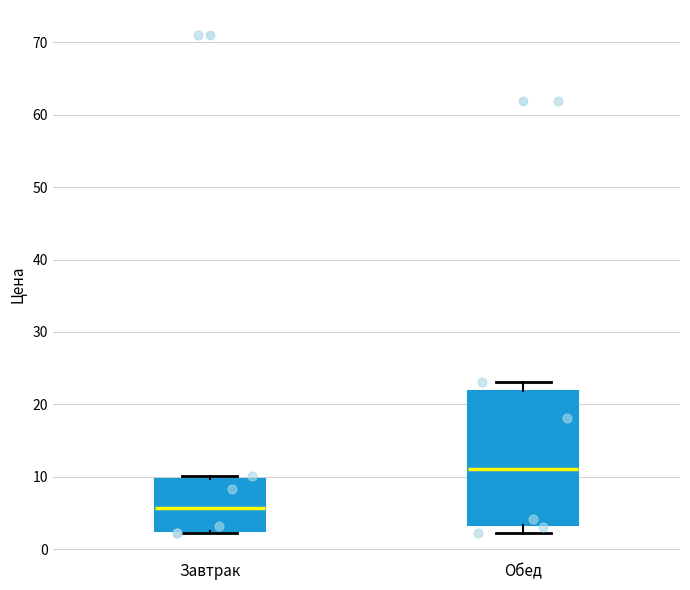

Reading left to right, transcribe this box plot: for each box, give where its median line is, the range the box spans, and where its two whiskers end, as read against the y-axis. The values are not printed on the chart, so give them approximately, as read against the axis.

Завтрак: median 6, box 2 to 10, whiskers 2 to 10 (just above the box's upper edge)
Обед: median 11, box 3 to 22, whiskers 2 to 23